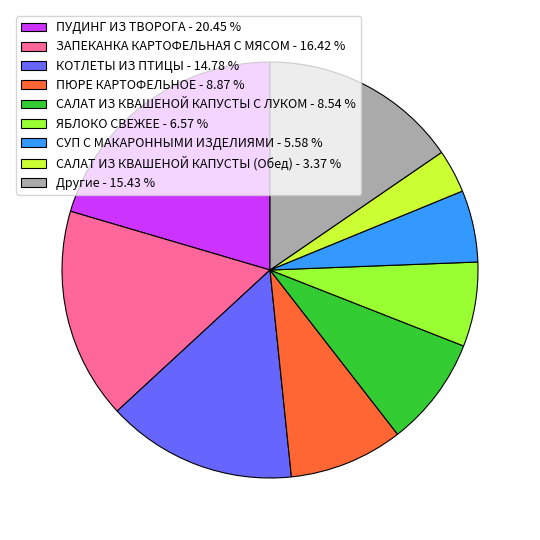

Does СУП С МАКАРОННЫМИ ИЗДЕЛИЯМИ - 5.58 % account for over 50% of the chart?

No